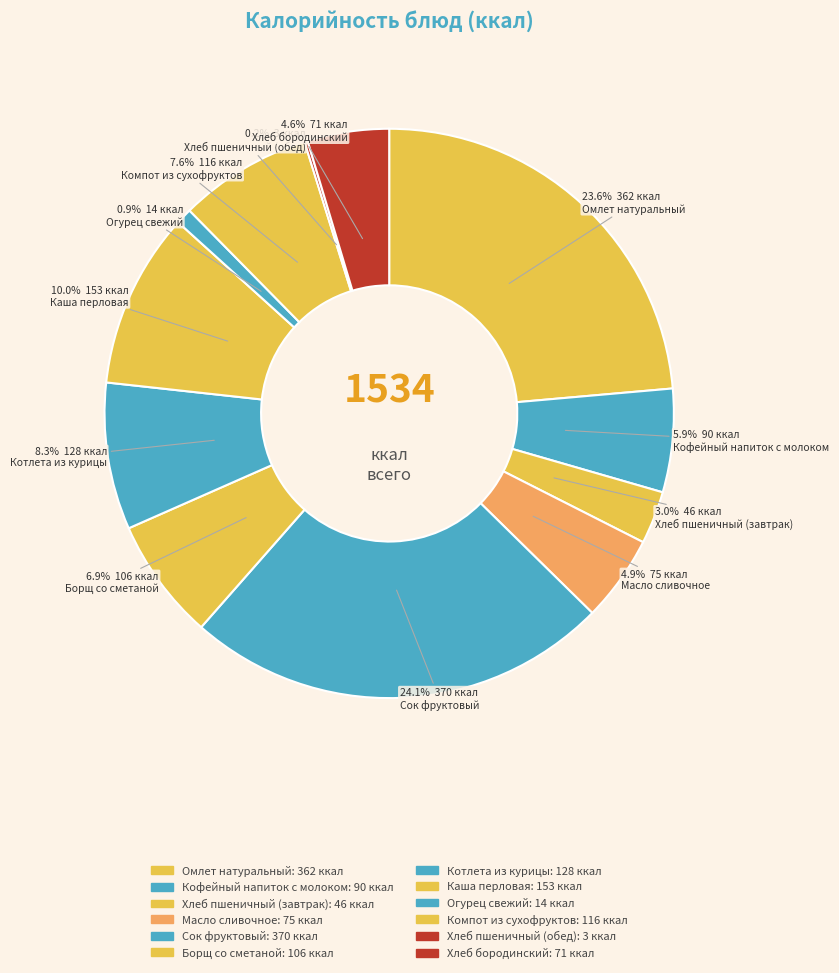

Between Омлет натуральный and Хлеб бородинский, which is larger?

Омлет натуральный